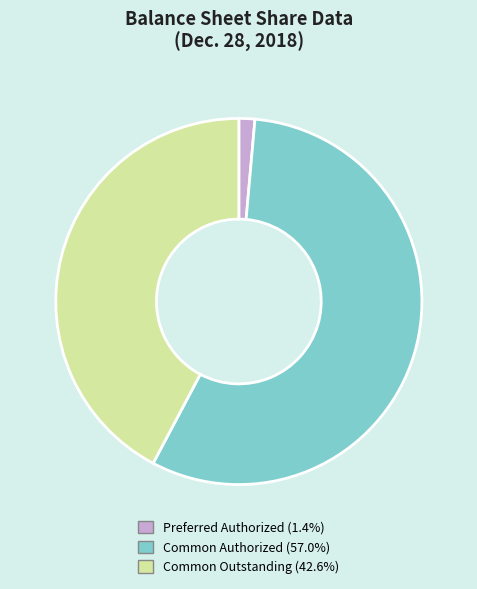

Approximately how many times larger is the value at Common Authorized (57.0%) compared to Preferred Authorized (1.4%)?

40.0